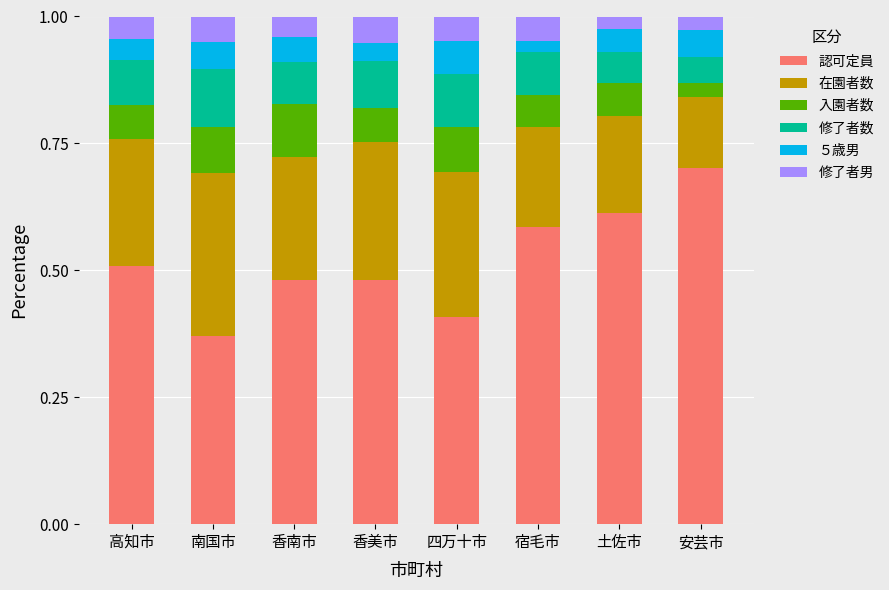

What is the total value across all series at 安芸市?

1.0